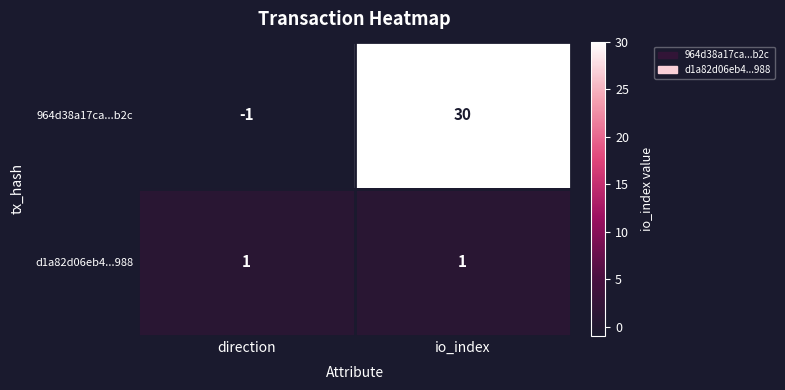

The value of d1a82d06eb4...988 at io_index is 1. True or false?

True